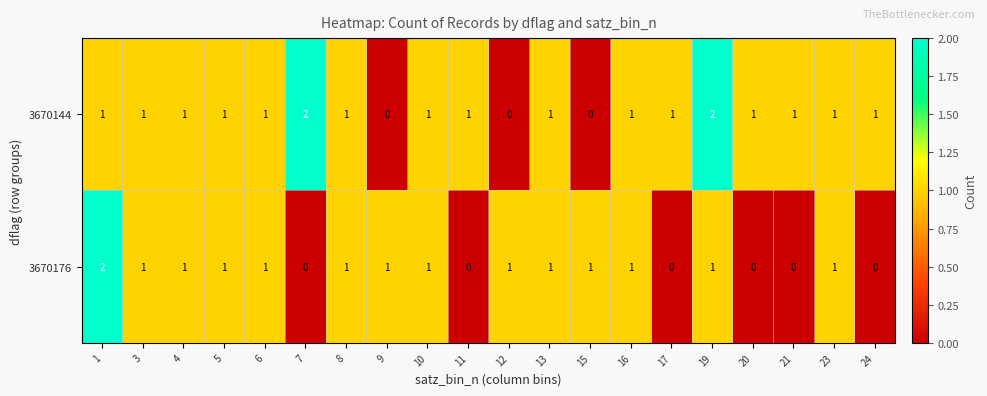

Is the value of 3670144 at 16 greater than the value of 3670176 at 24?

Yes